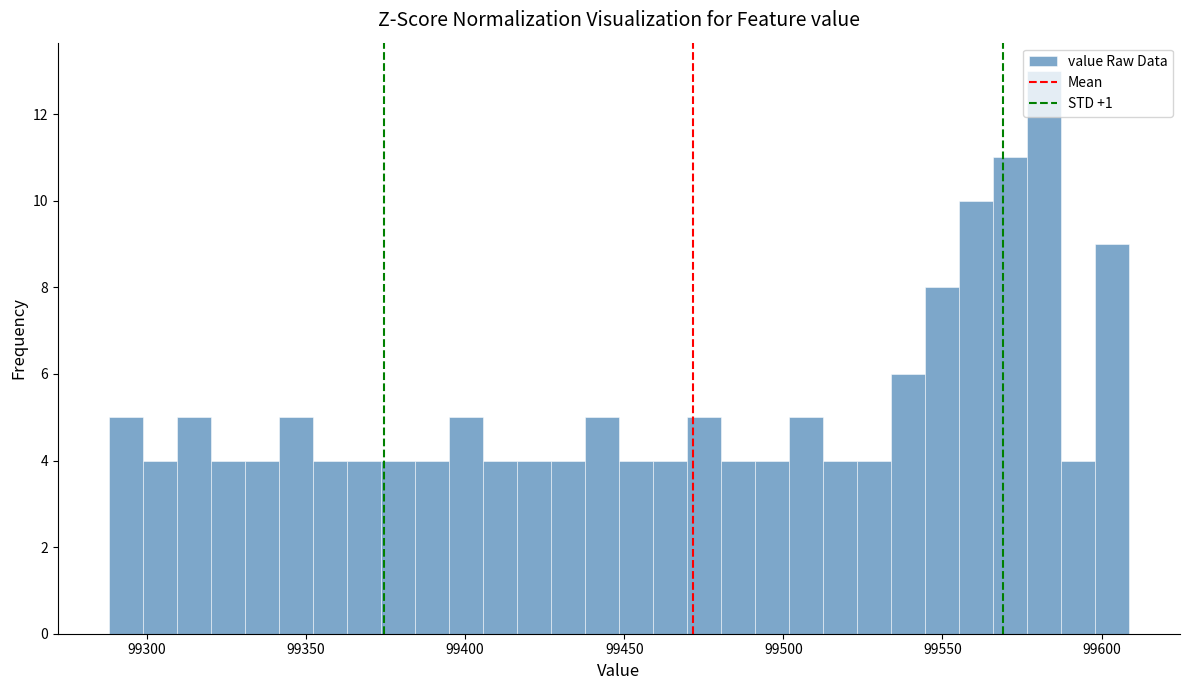

Read against the x-axis, roughly where is the centre of the tallest bar?

99580